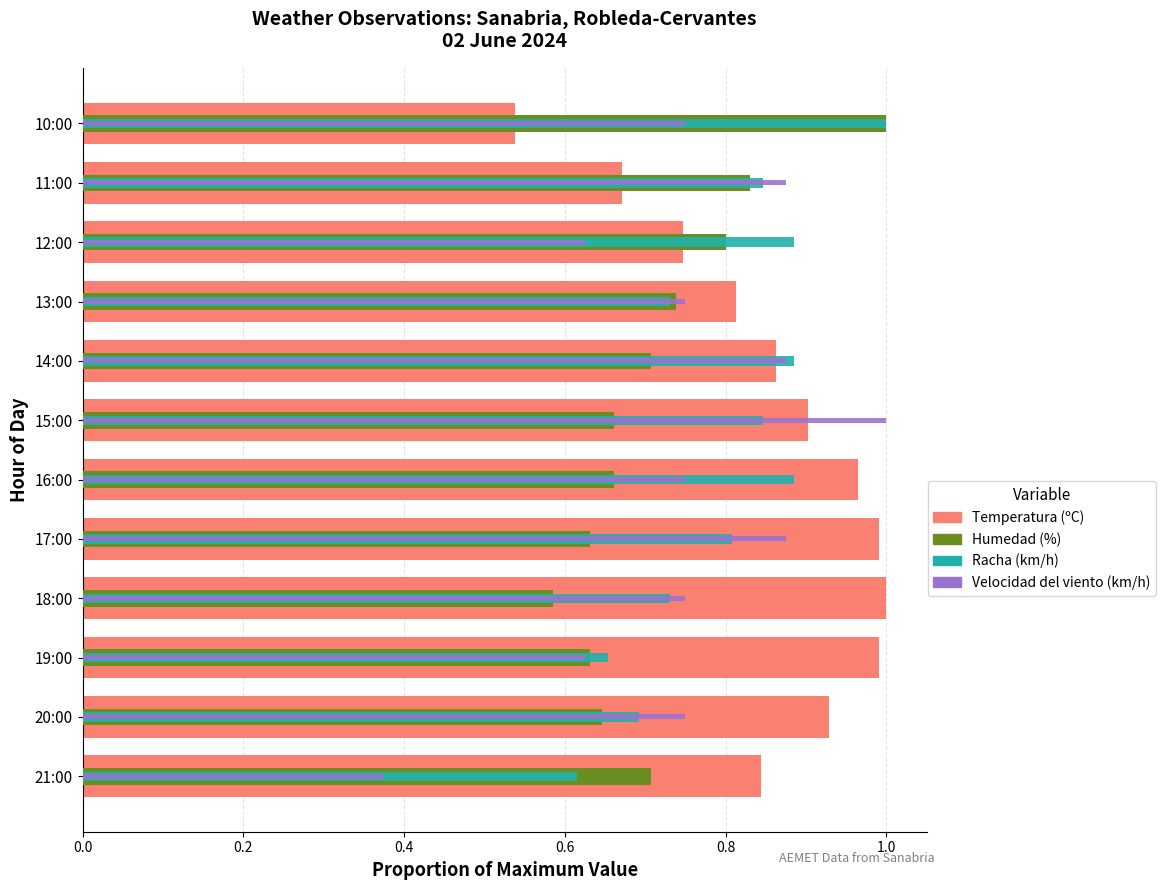

What is the difference between the second highest and second lowest values in the Racha (km/h) series?

0.2